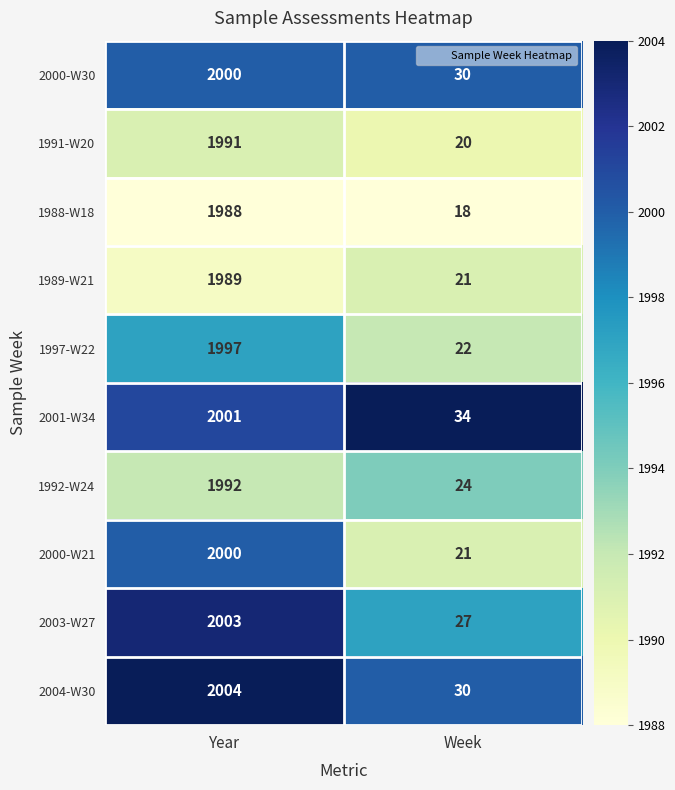

What is the maximum value for 1991-W20?

1991